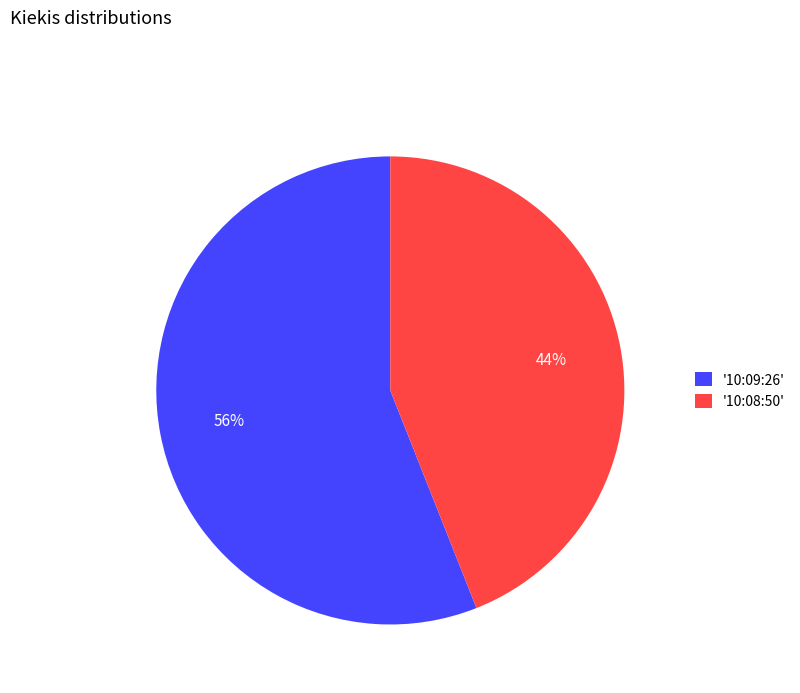

Is it true that '10:09:26' is 56% of the pie?

True